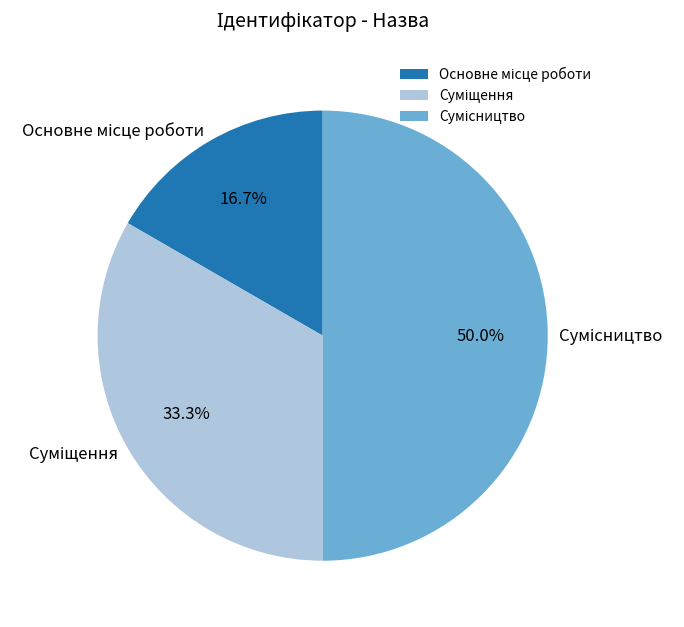

What is the largest slice in the pie chart?

Сумісництво